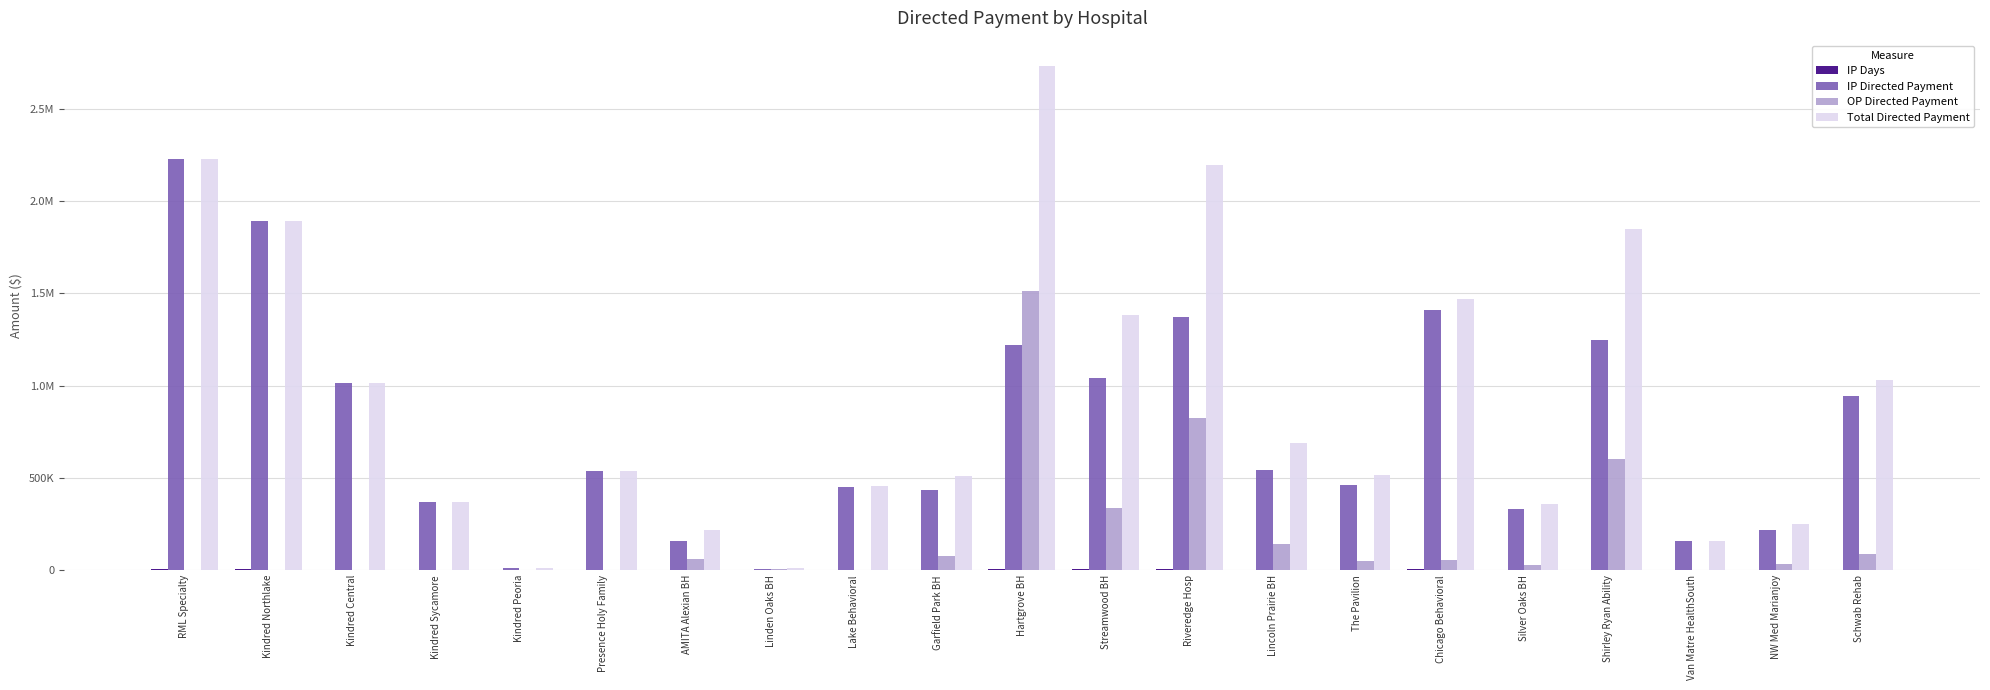

What is the value of the IP Directed Payment bar at the 20th from the left?

215365